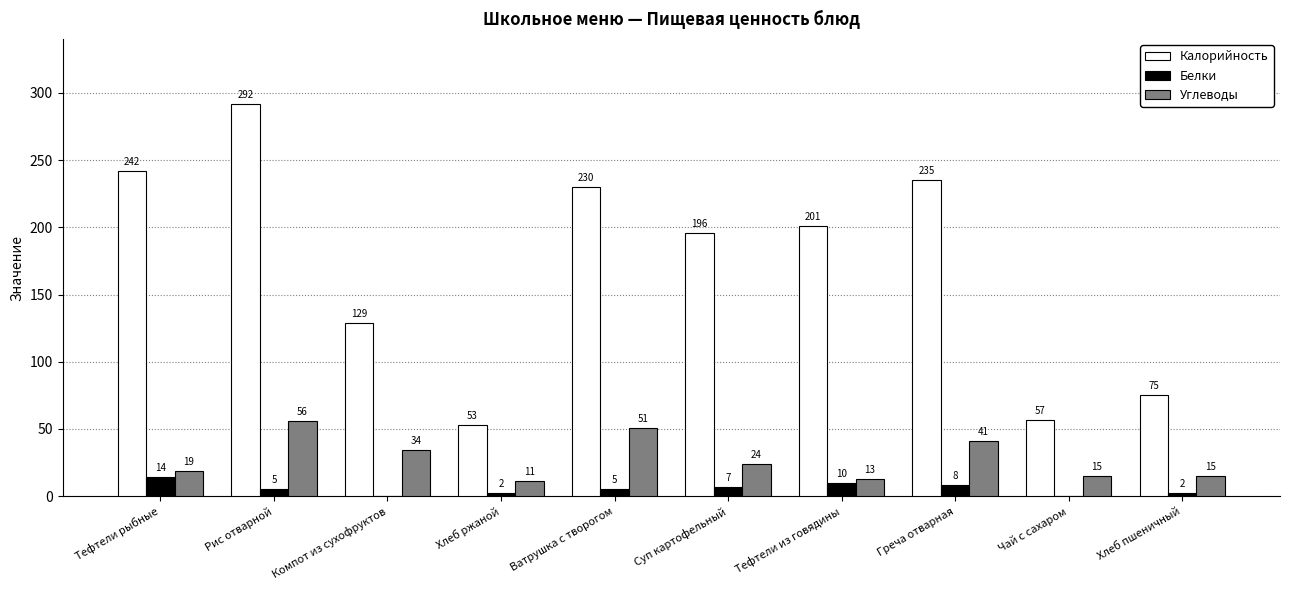

What is the sum of the Калорийность values at Компот из сухофруктов and Хлеб ржаной?

182